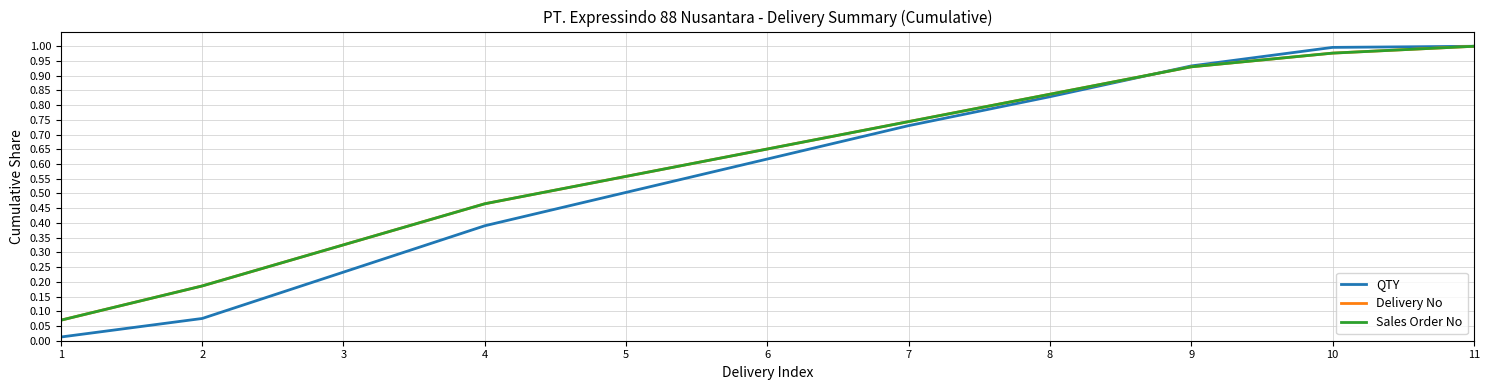

Does the chart have visible grid lines?

Yes